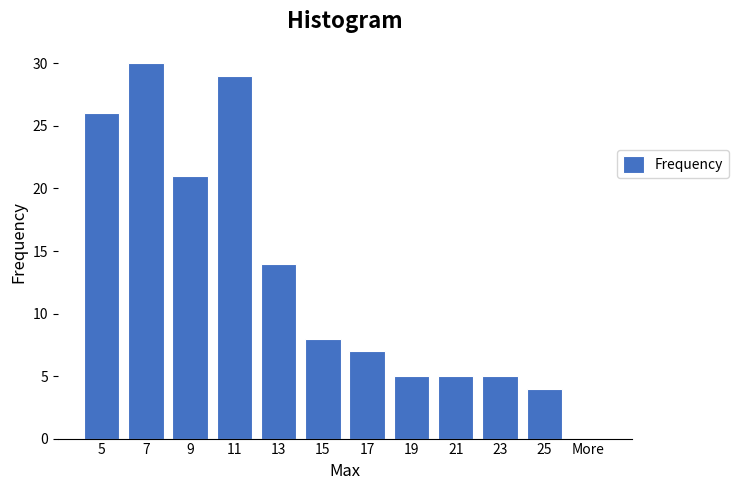

Reading right to left, transcribe all the data shown in this chart.

More=0	25=4	23=5	21=5	19=5	17=7	15=8	13=14	11=29	9=21	7=30	5=26